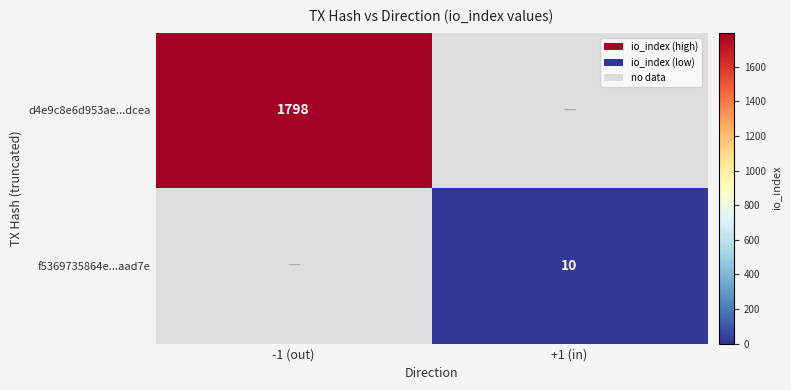

True or false: f5369735864e...aad7e has a value of 17 at +1 (in).

False